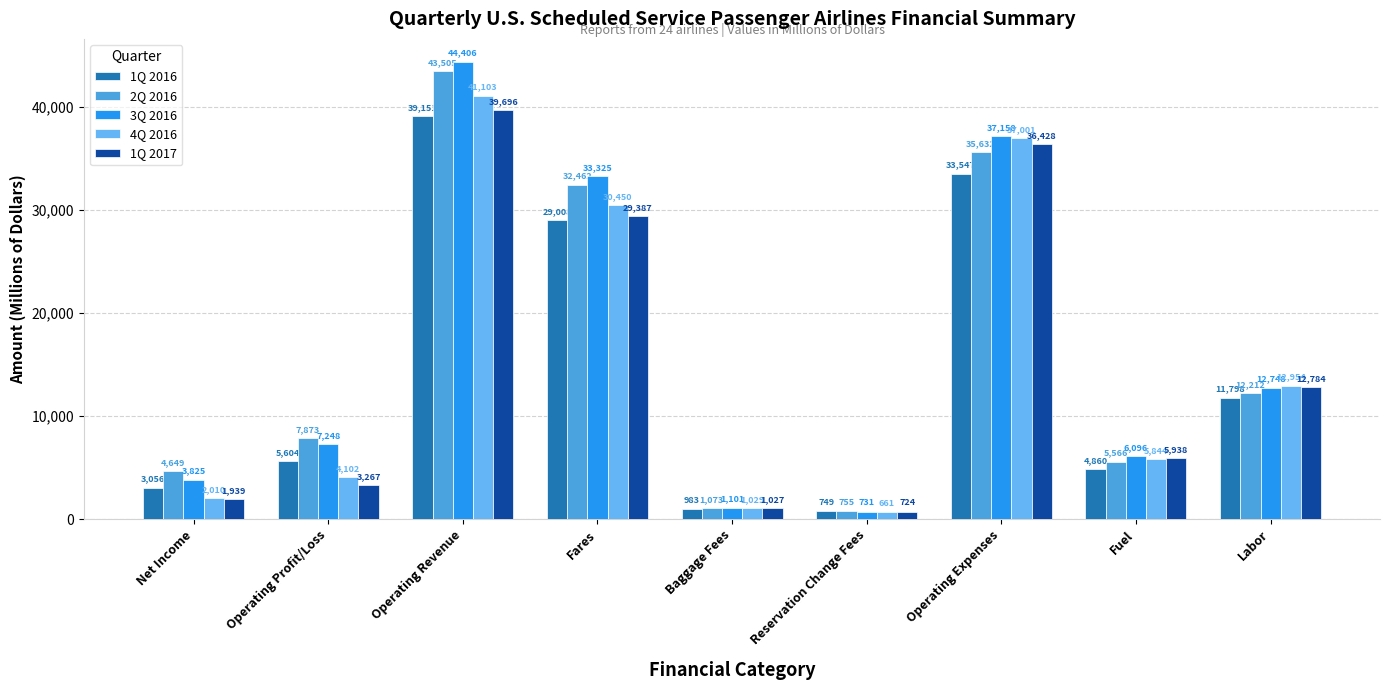

At how many categories does at least one series exceed 25105?

3